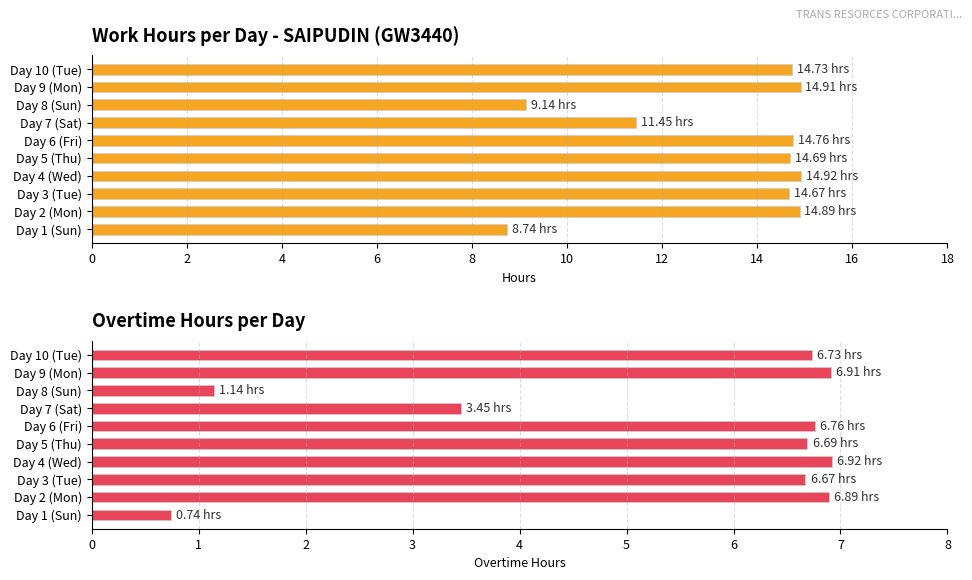

How many values in the Overtime (>8h) series exceed 6?

7